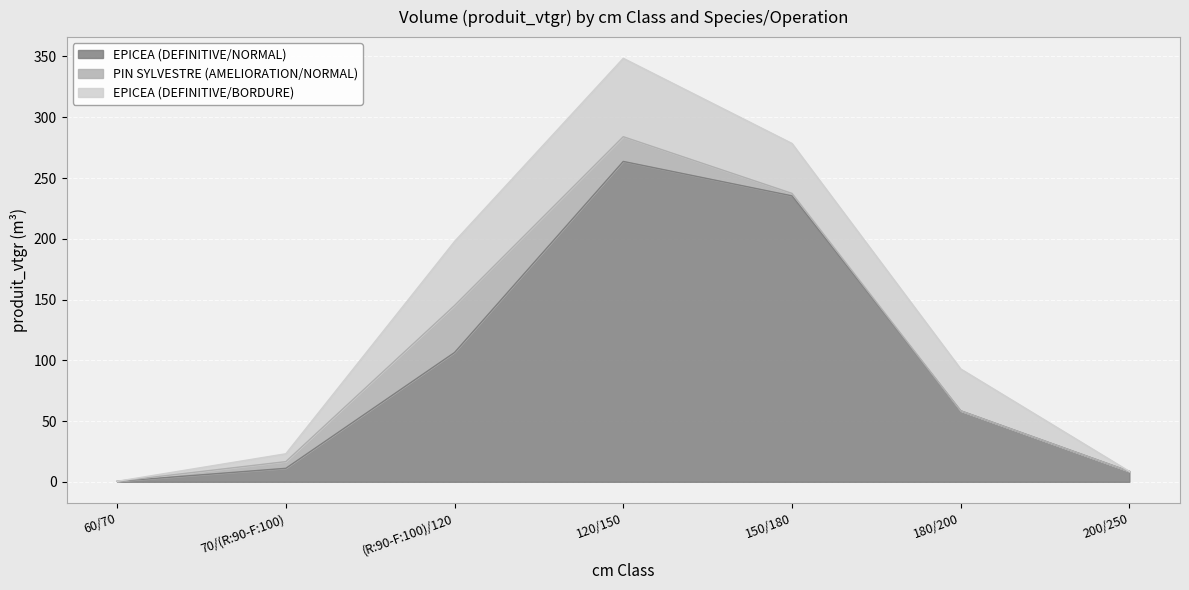

What is the maximum value shown in the chart?

263.6